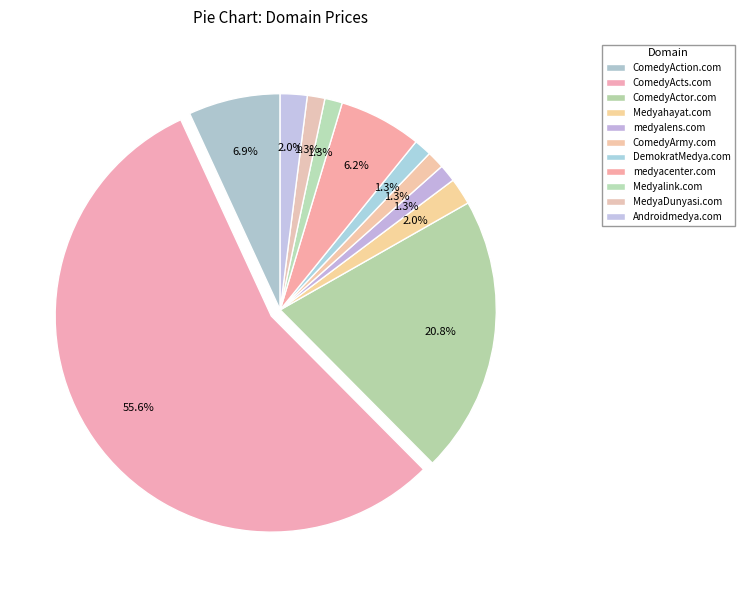

Which has a higher value, MedyaDunyasi.com or ComedyActor.com?

ComedyActor.com